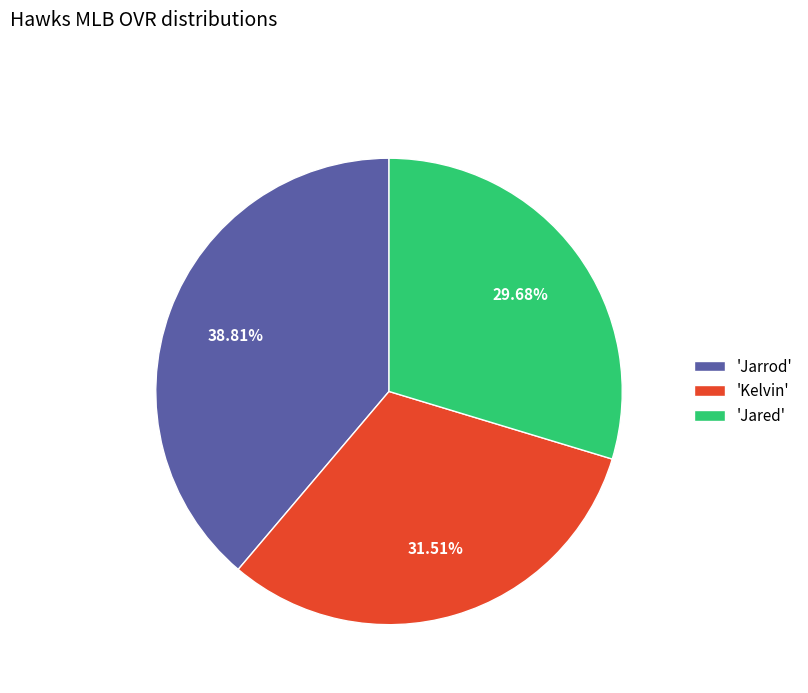

Which has a higher value, 'Jarrod' or 'Kelvin'?

'Jarrod'